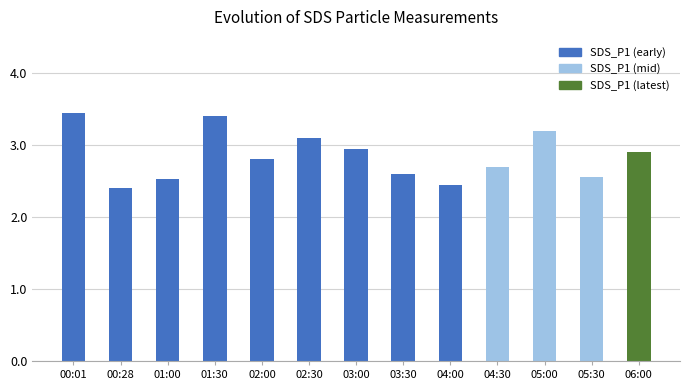

Where is the data nearest to the value 2?

00:28